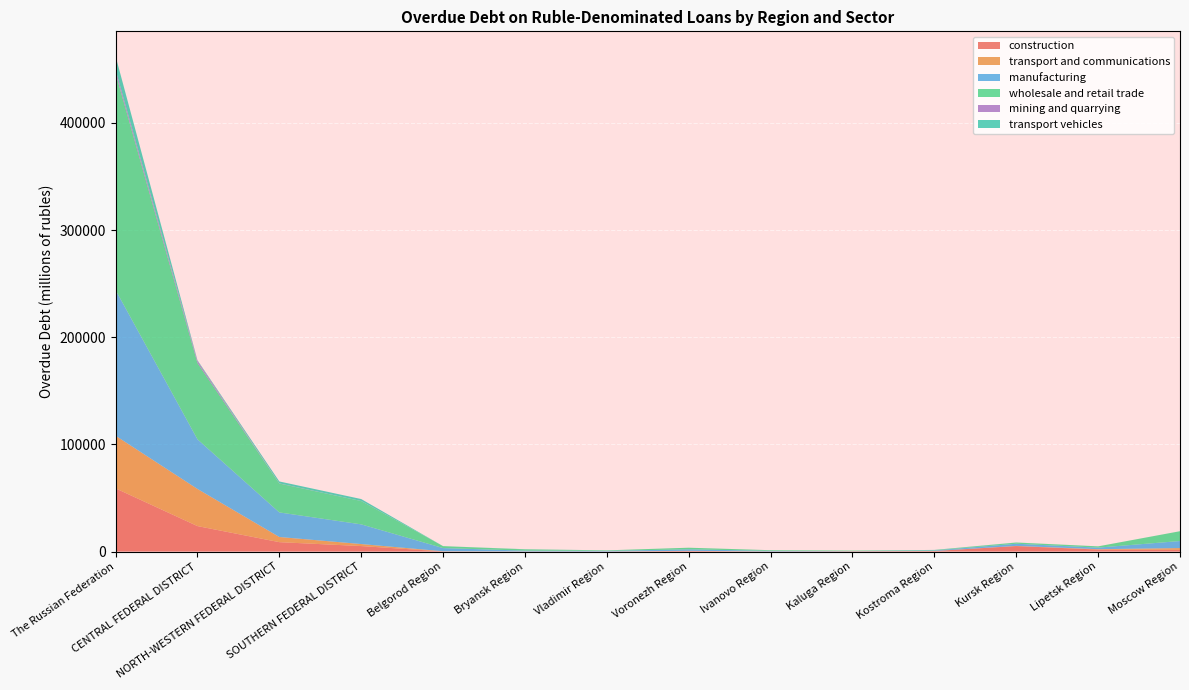

Reading left to right, list all the values displayed in this chart.

construction: 58956	23750	8745	5101	83	27	13	574	1	161	473	5115	1827	1559
transport and communications: 49123	34677	4823	1885	164	40	12	95	69	94	17	153	344	1662
manufacturing: 136013	46339	22924	18372	2975	771	598	1401	539	168	484	2000	1475	6585
wholesale and retail trade: 202487	71276	26967	21774	1815	1178	484	1490	629	446	314	1104	1181	9160
mining and quarrying: 2973	1921	136	21	0	0	0	0	14	0	9	0	1	0
transport vehicles: 12842	612	1815	1834	0	140	0	0	0	0	212	67	0	0